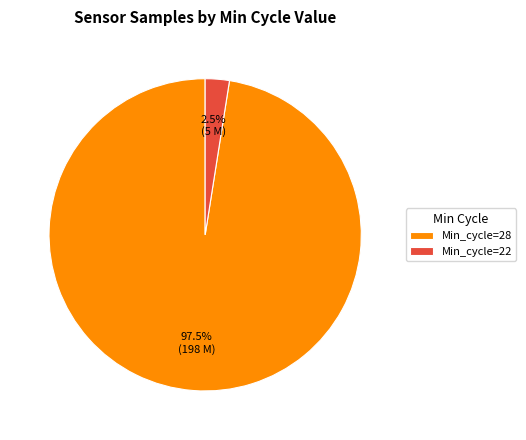

Which category has the biggest portion of the pie?

Min_cycle=28